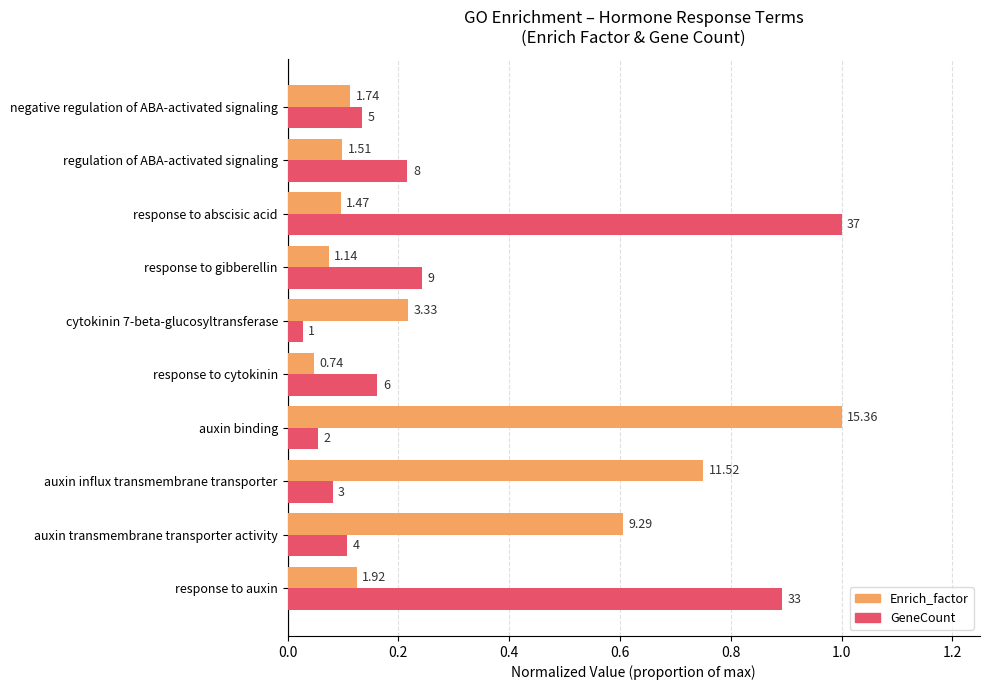

What are all the series names shown in the legend?

Enrich_factor, GeneCount